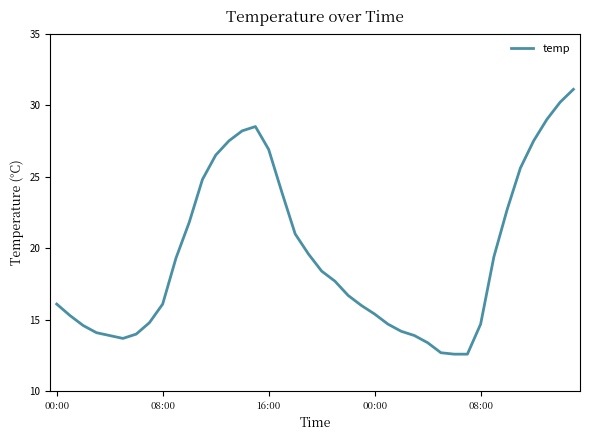

What is the difference between the maximum and minimum values?

18.5